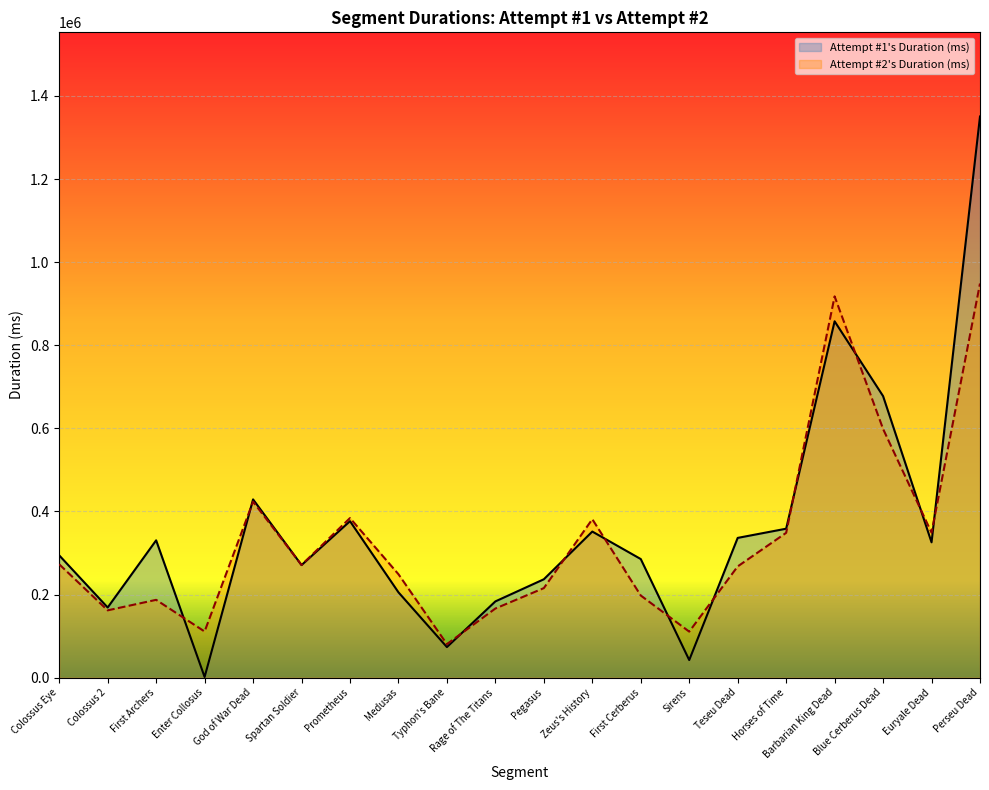

How many values in the Attempt #1's Duration (ms) series are below 325658?

10